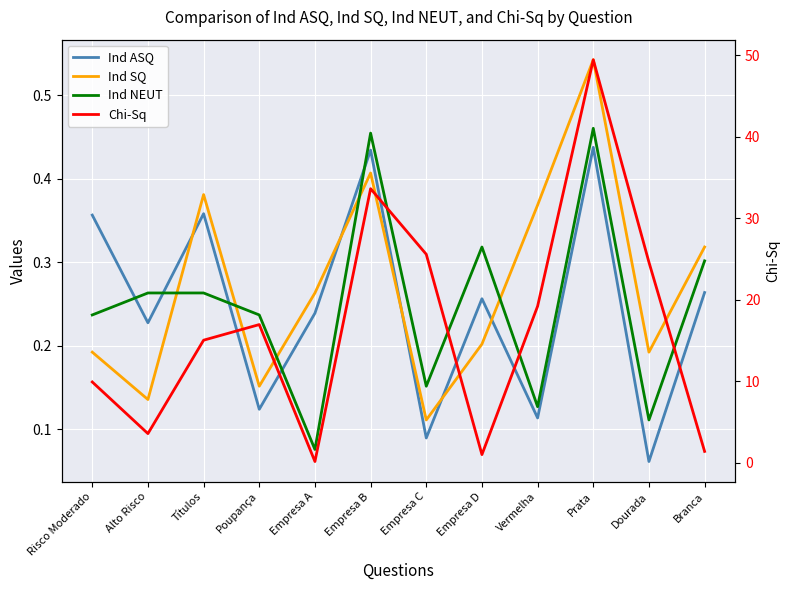

Is this an area chart (filled region under the line)?

No